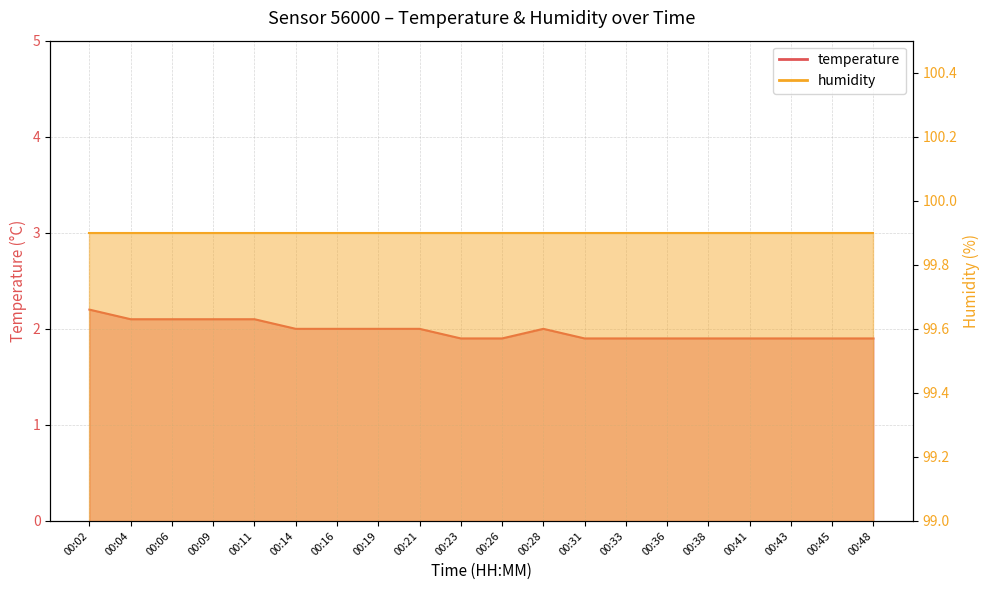

Approximately how many times larger is the value at 00:36 compared to 00:09?

0.9